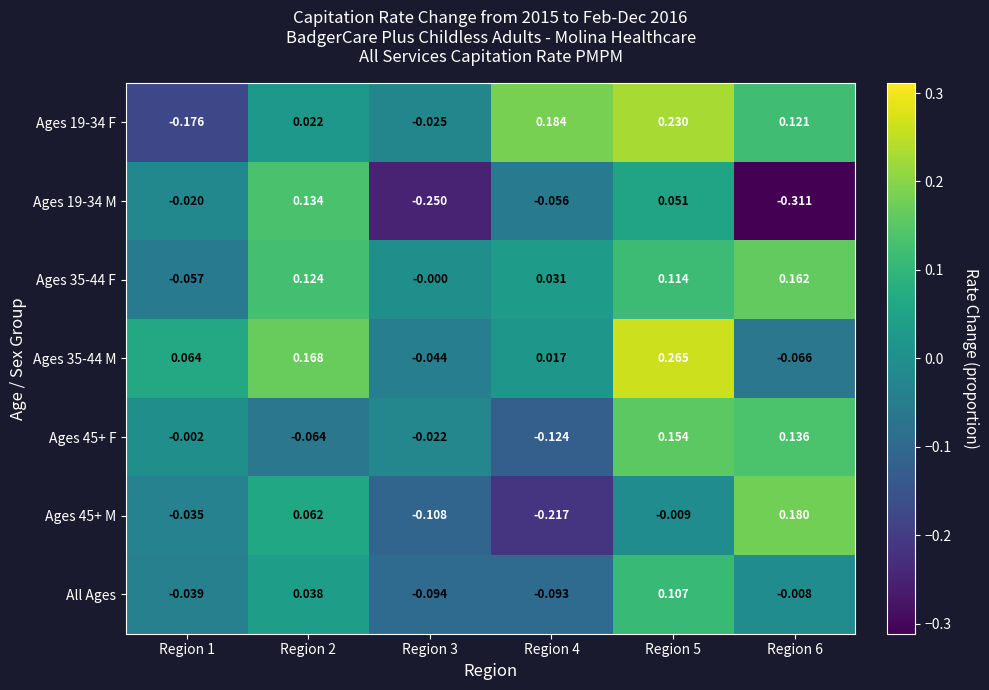

How many negative values does the Ages 19-34 M series have?

4